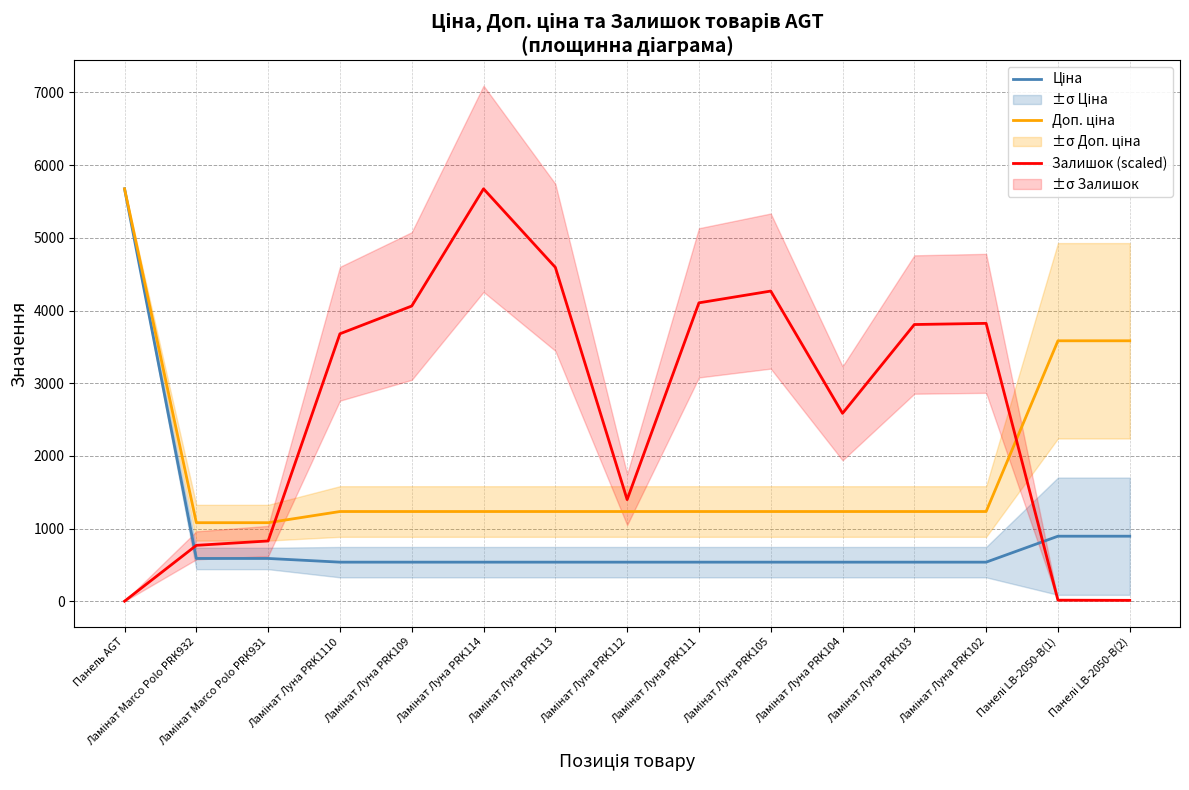

At which label does Залишок (scaled) first exceed 3680?

Ламінат Луна PRK1110